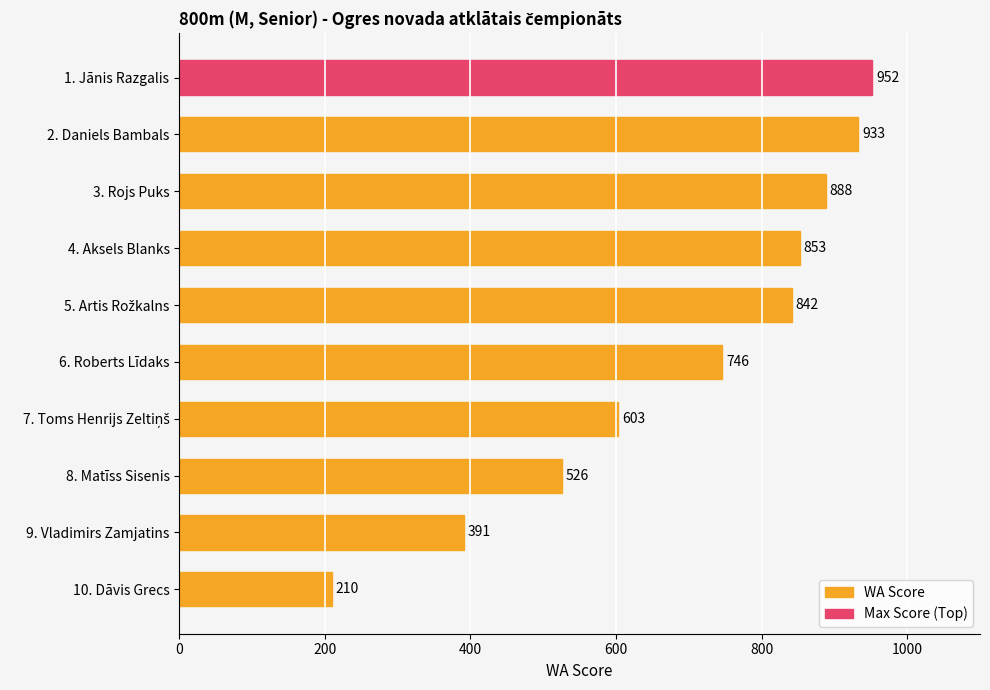

What position from the top is 2. Daniels Bambals?

2